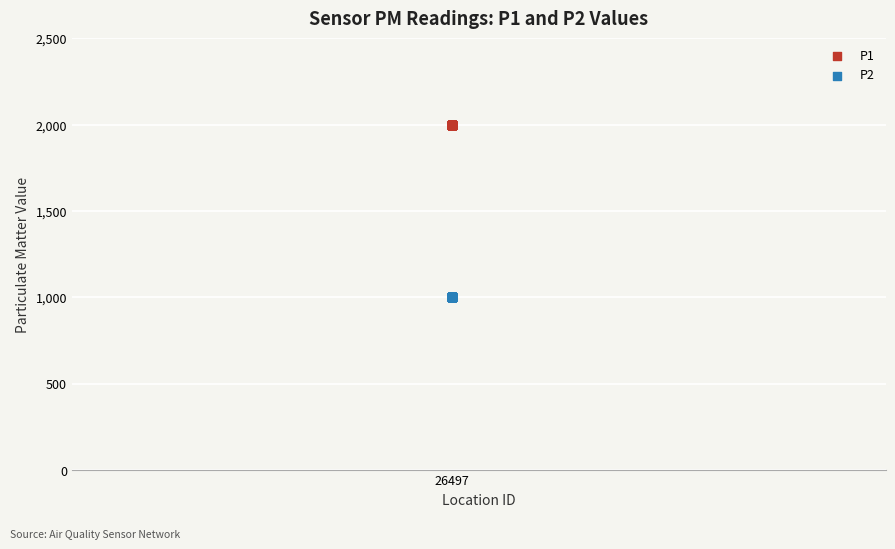

Which series reaches the maximum Y coordinate?

P1